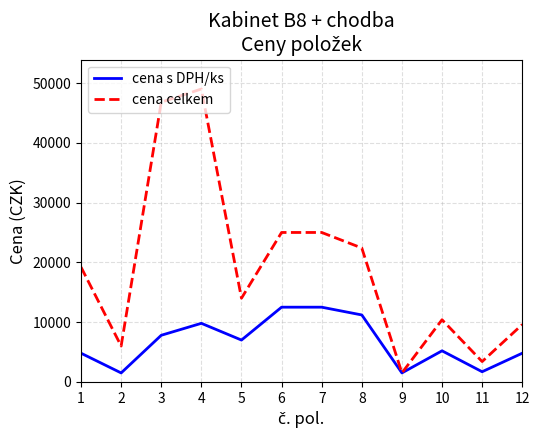

True or false: cena celkem has more than 0 points higher than both neighbors.

True